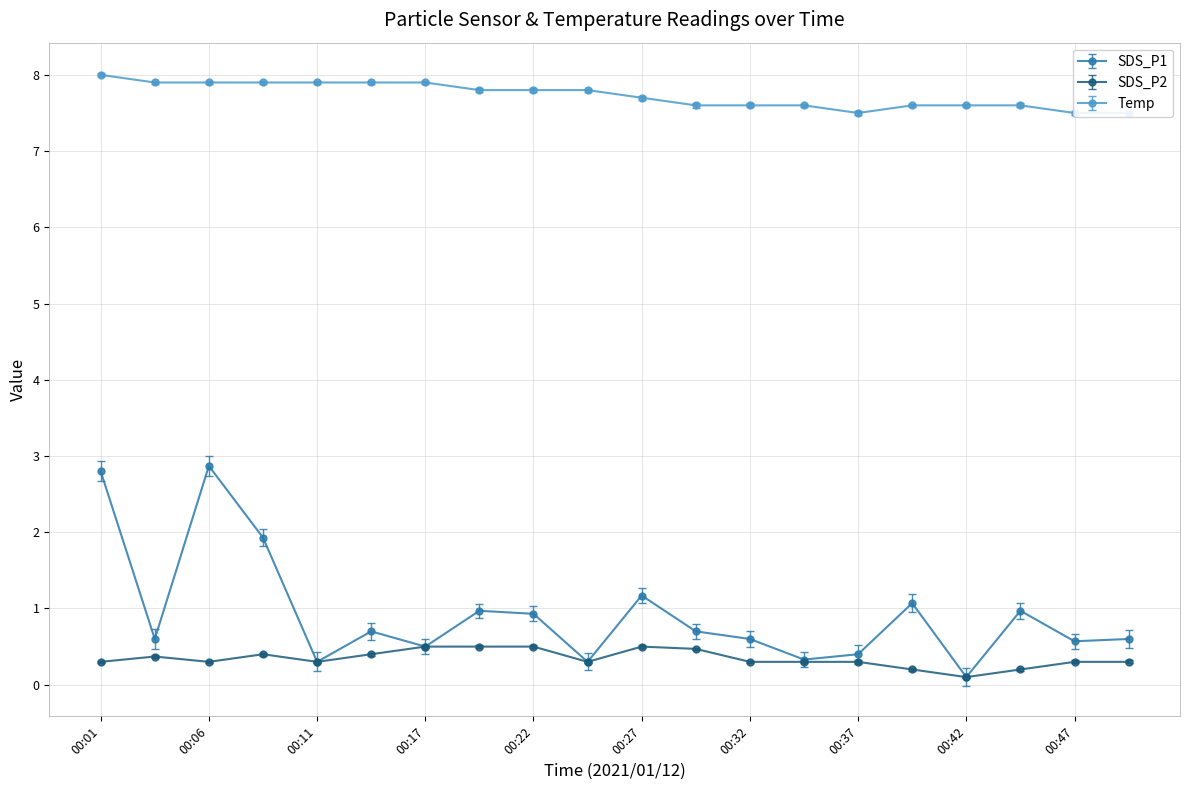

What are all the series names shown in the legend?

SDS_P1, SDS_P2, Temp